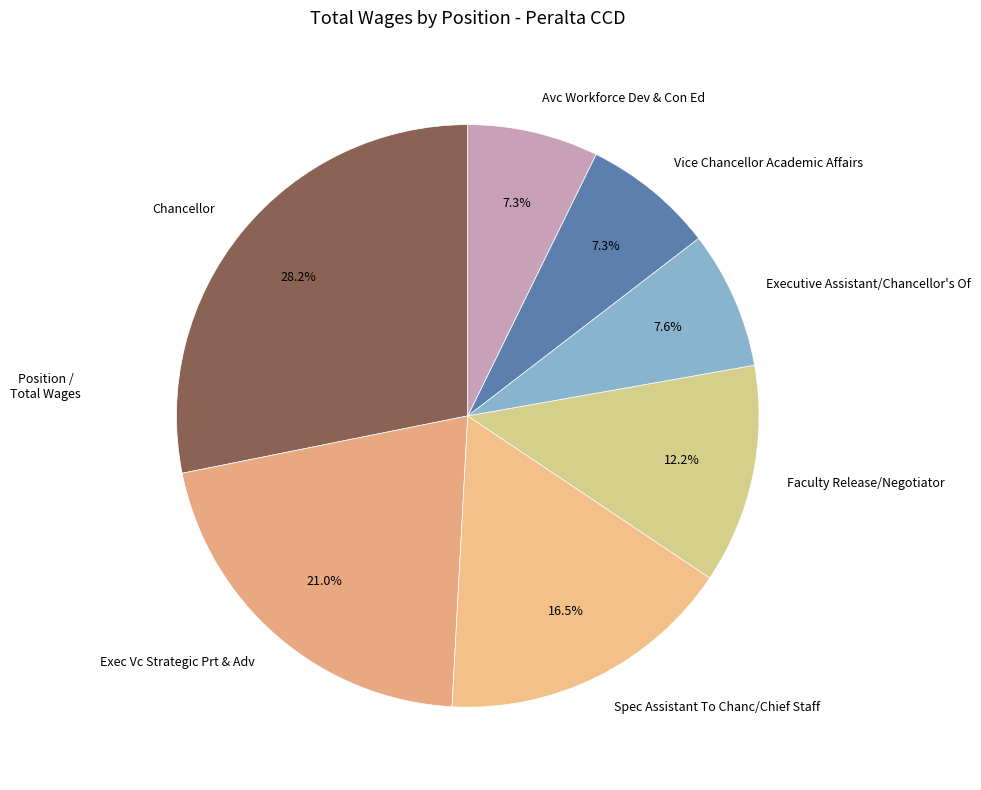

Does Avc Workforce Dev & Con Ed account for over 50% of the chart?

No